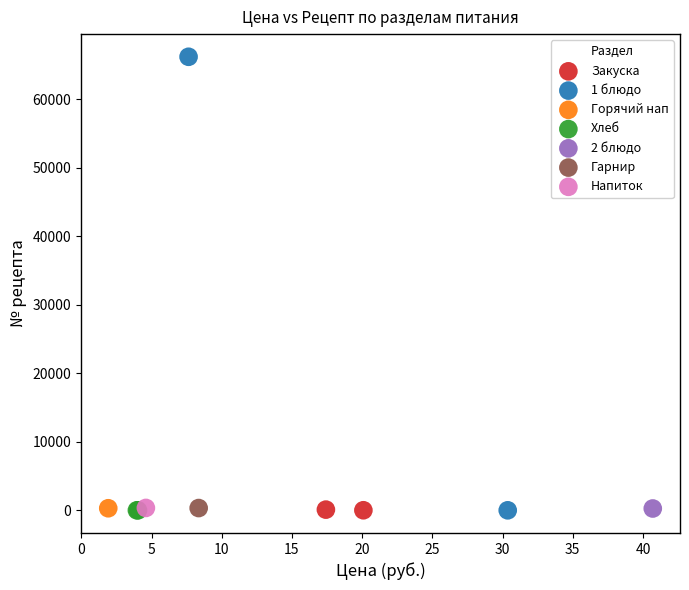

Which series reaches the maximum Y coordinate?

1 блюдо